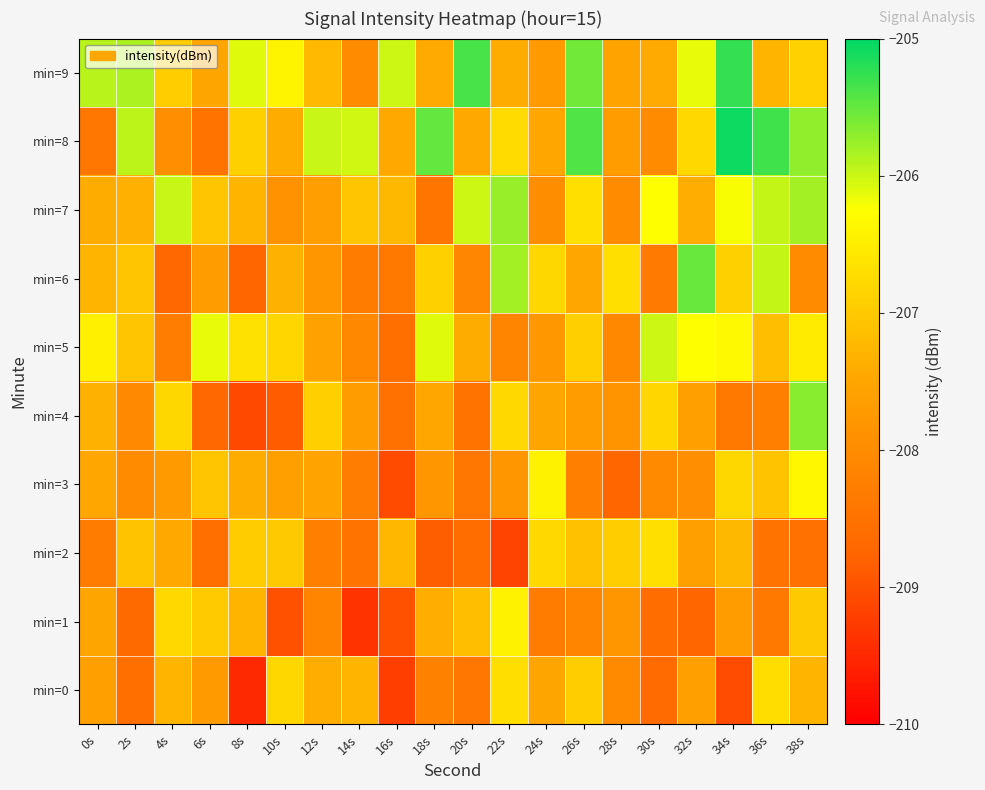

List the series in order of their peak value, highest first.

min=8, min=9, min=6, min=4, min=7, min=5, min=3, min=1, min=2, min=0